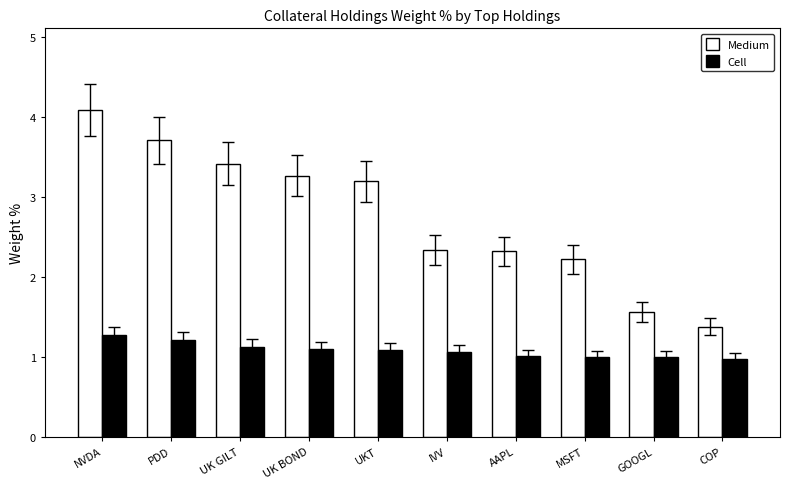

List the series in order of their peak value, lowest first.

Cell, Medium